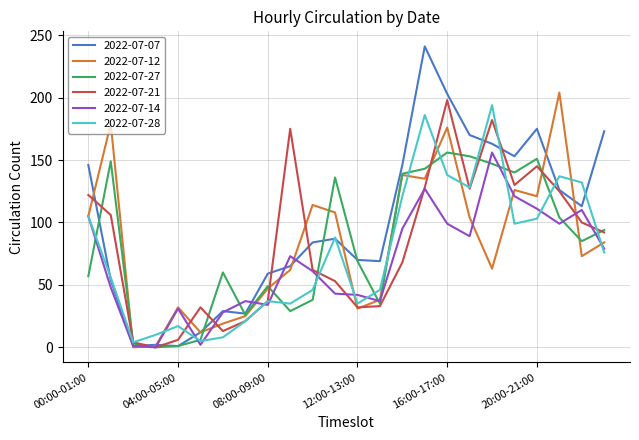

Which series has the largest total across all categories?

2022-07-07